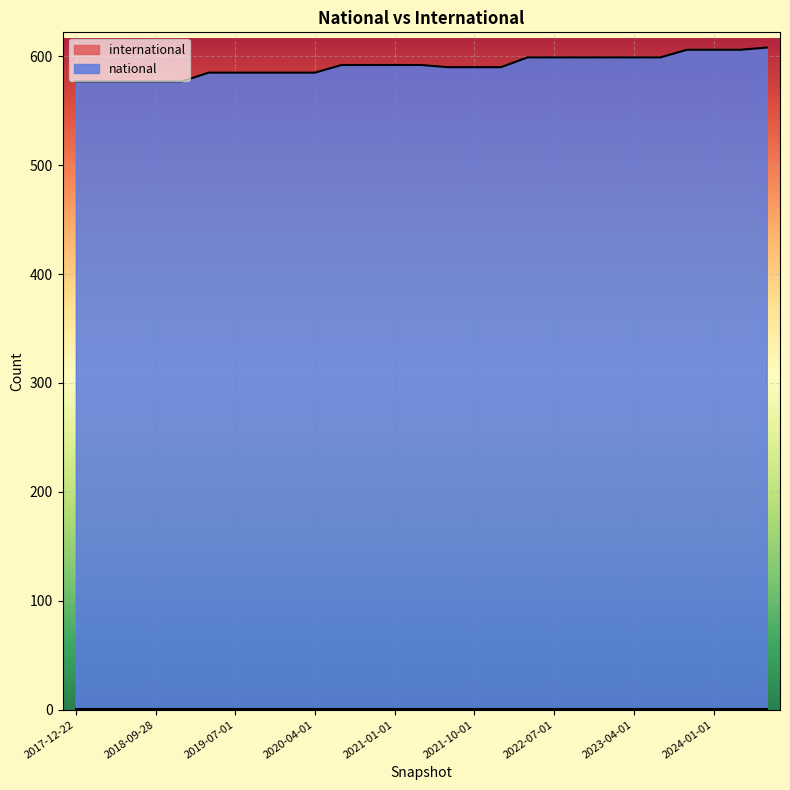

What is the sum of all values?

15968